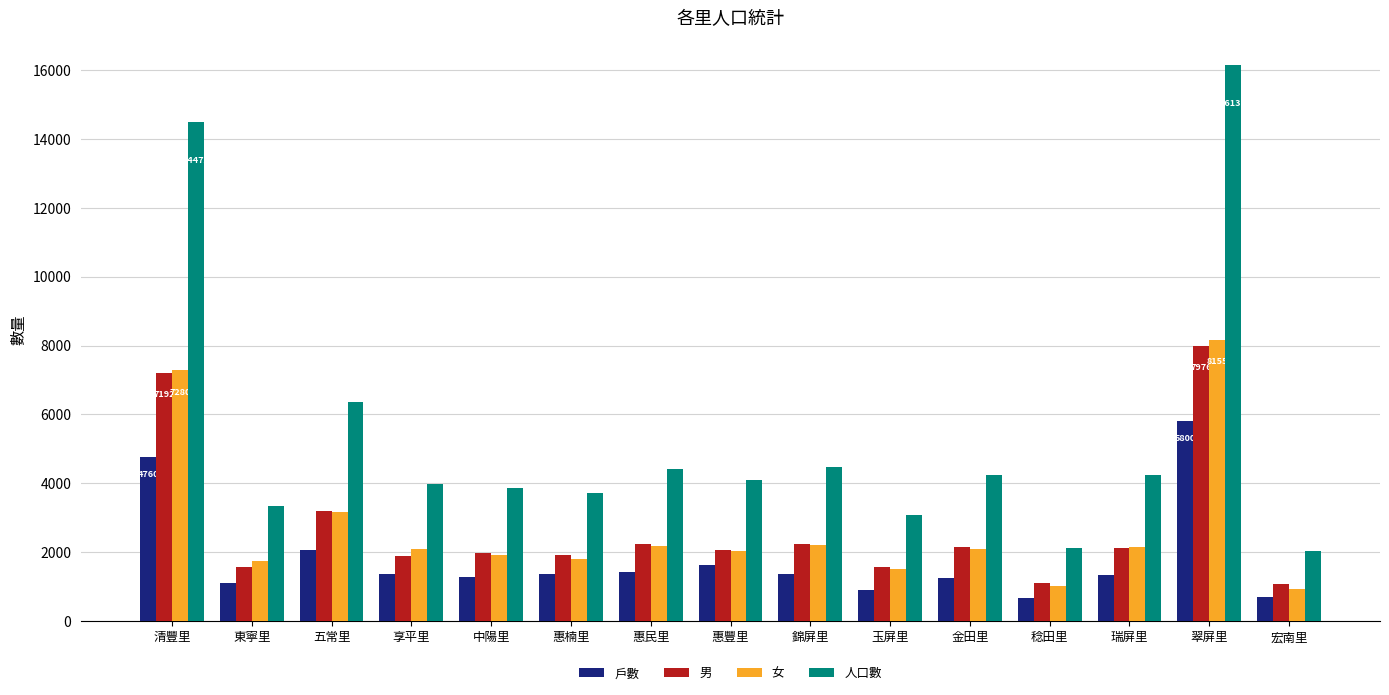

Rank the series by their maximum value, from highest to lowest.

人口數, 女, 男, 戶數